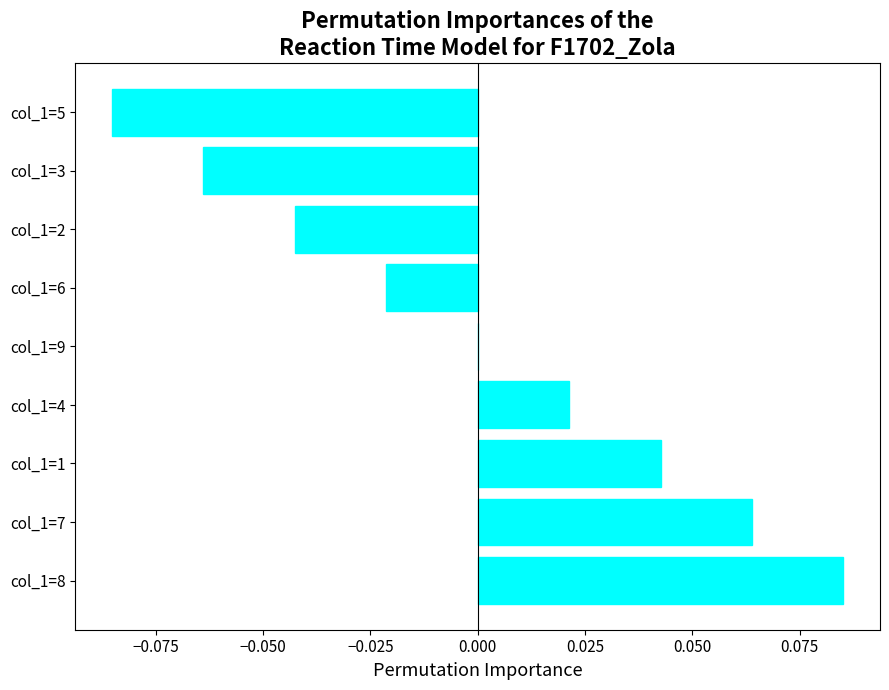

Which has a higher value, col_1=8 or col_1=1?

col_1=8